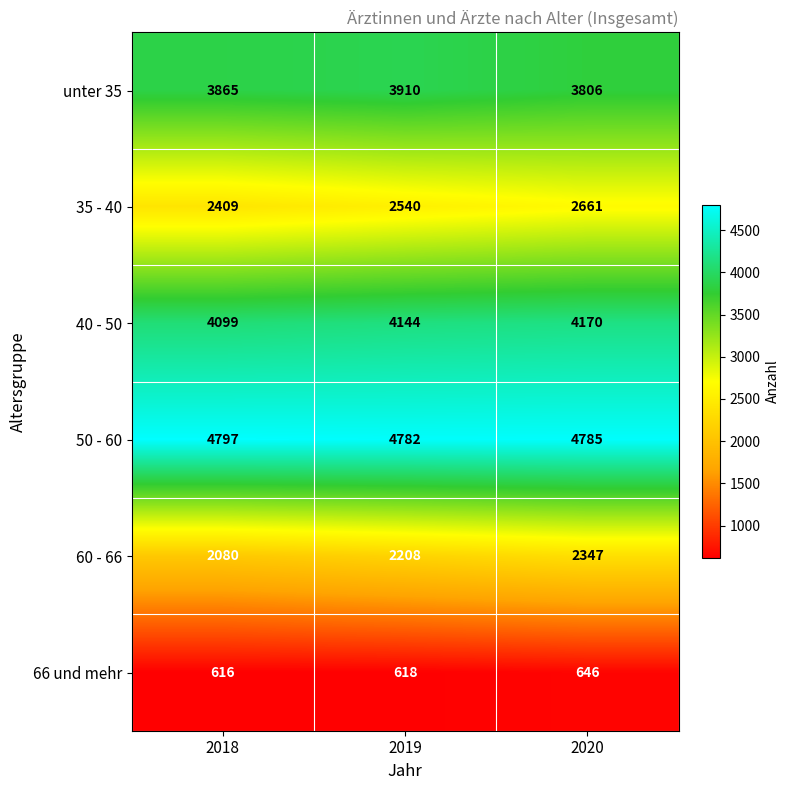

Reading left to right, extract all data points from this chart.

unter 35: 3865	3910	3806
35 - 40: 2409	2540	2661
40 - 50: 4099	4144	4170
50 - 60: 4797	4782	4785
60 - 66: 2080	2208	2347
66 und mehr: 616	618	646